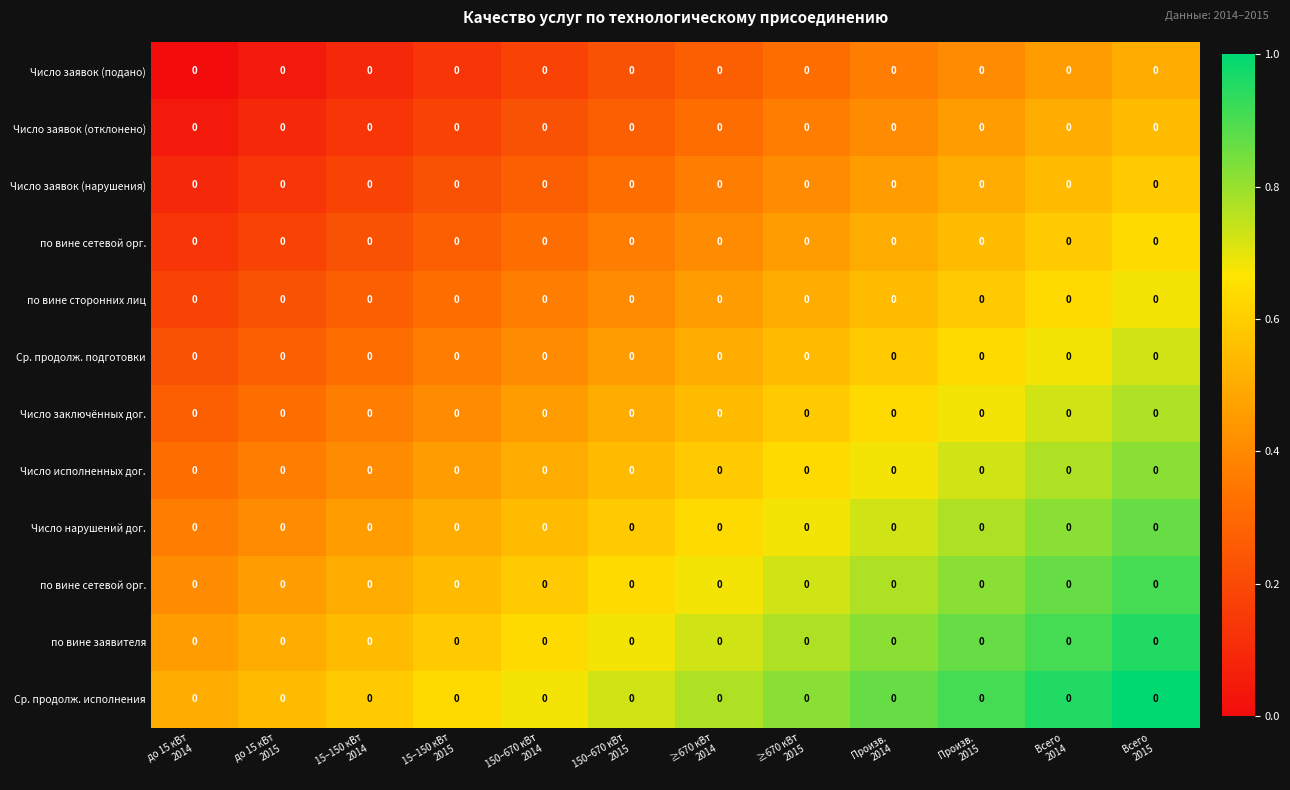

How many series are shown in this chart?

12